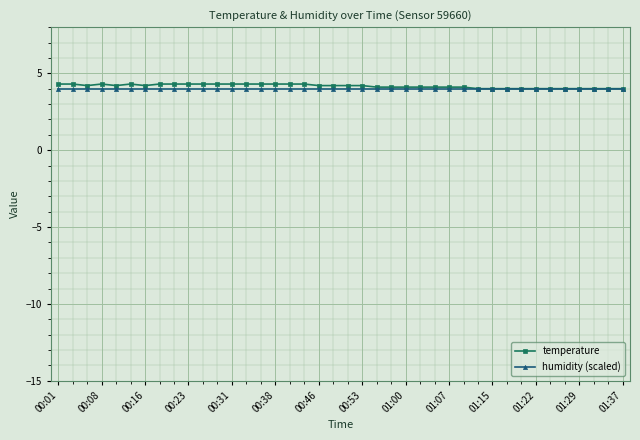

What is the highest value of the temperature series?

4.3